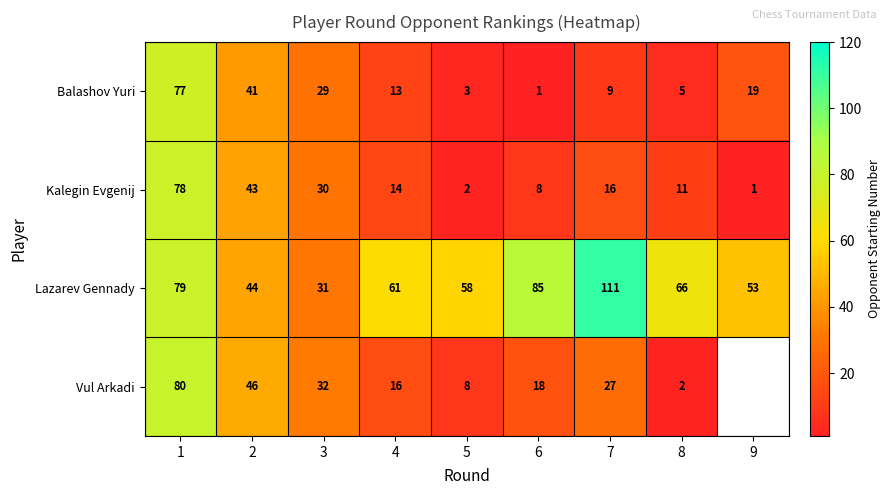

What is the spread (max minus min) of values at 9?

52.0